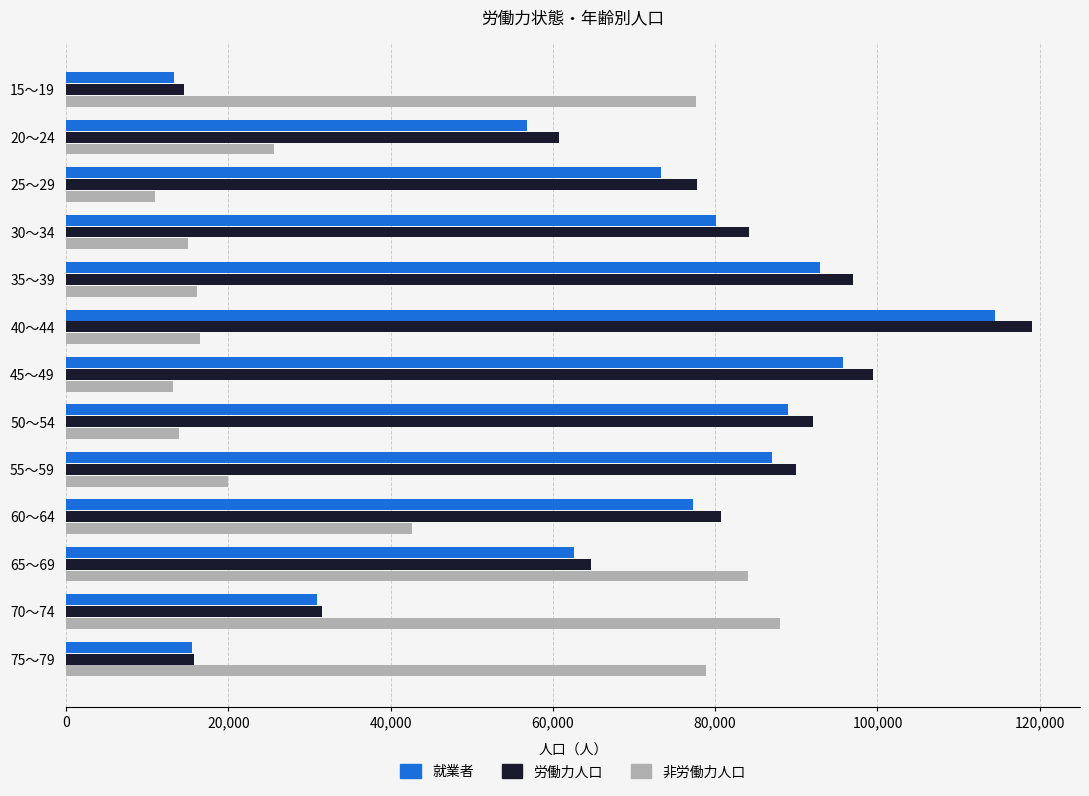

At how many categories does at least one series exceed 108440?

1